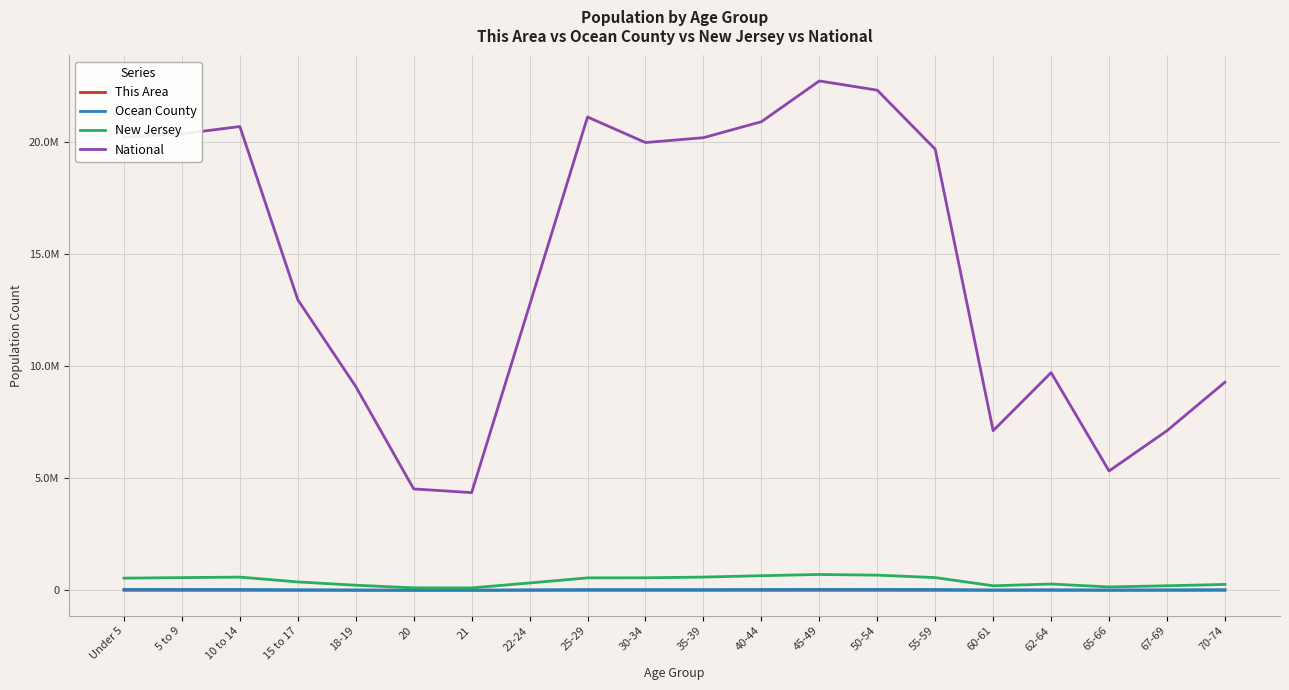

Does the chart have visible grid lines?

Yes